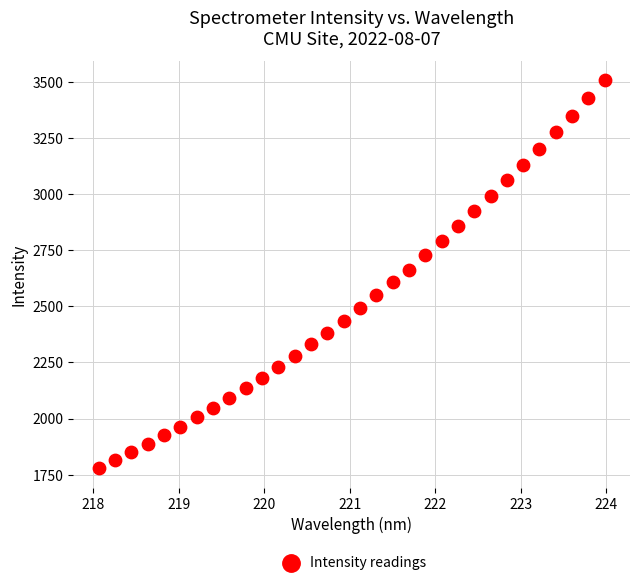

What is the range of X values (max minus min)?

5.9